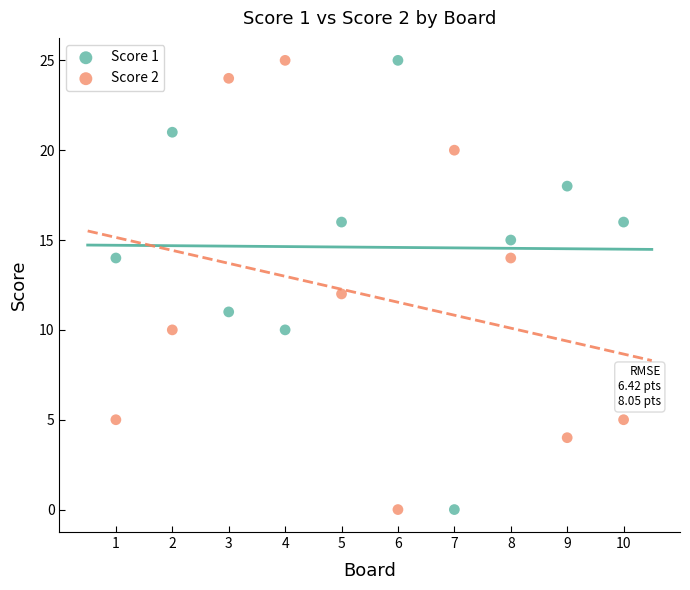

What is the X range (max minus min) for the scatter plot?

9